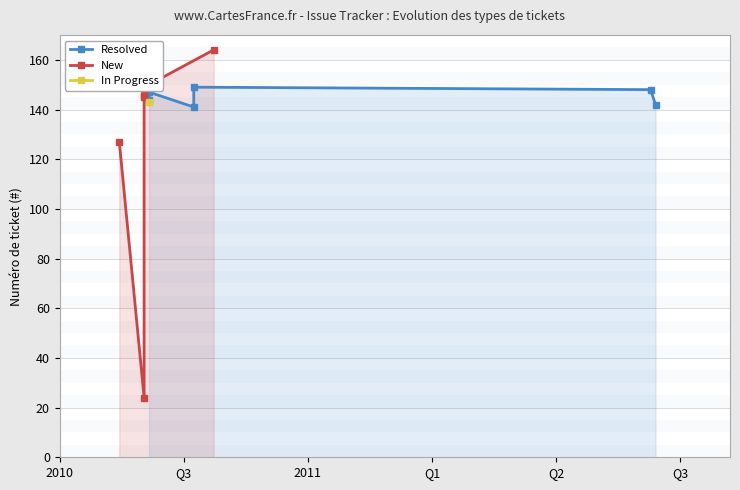

Read the New value at 2010, to the nearest 10.

160